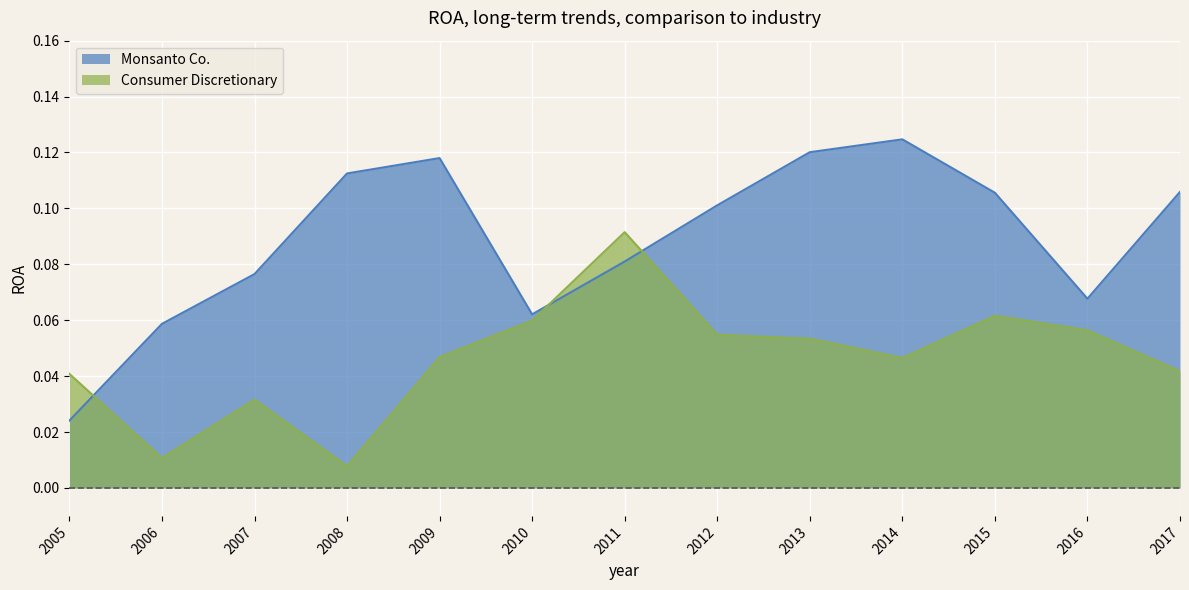

Does the chart display data point markers on the line(s)?

No